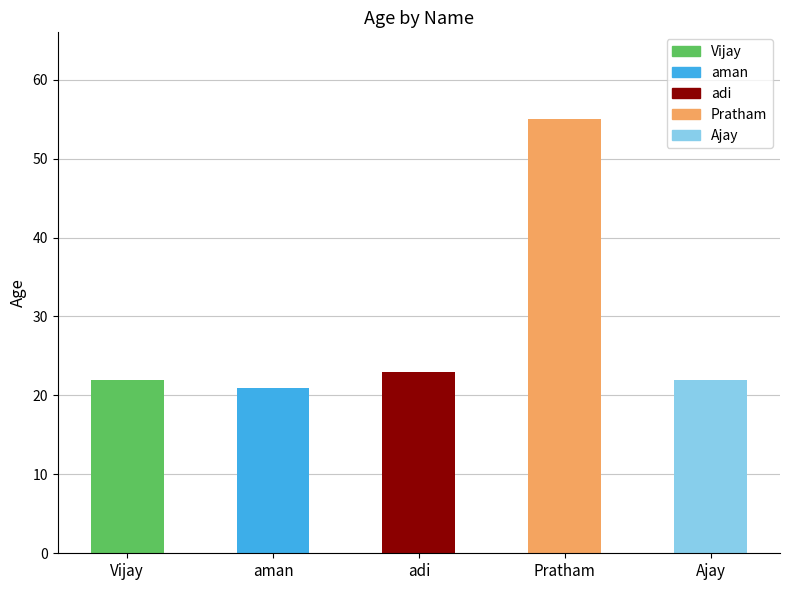

What is the difference between the values at Vijay and aman?

1